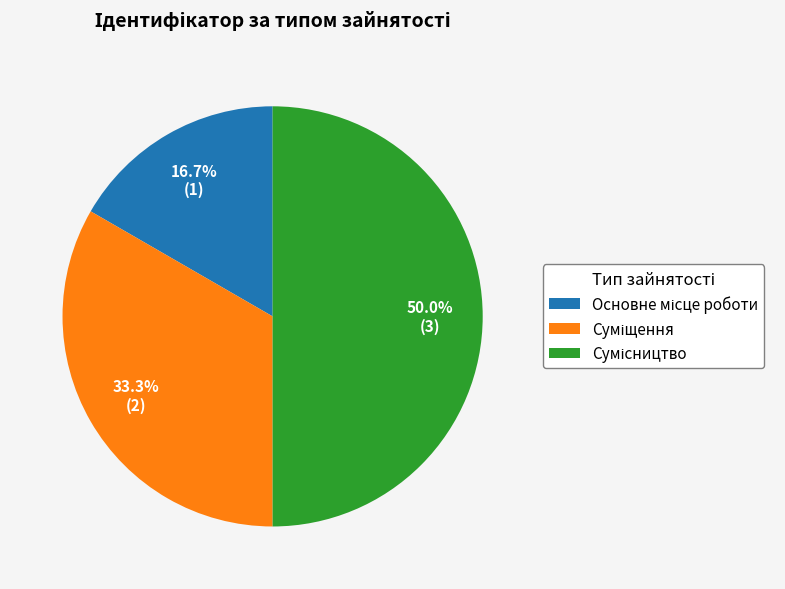

What is the smallest slice in the pie chart?

Основне місце роботи